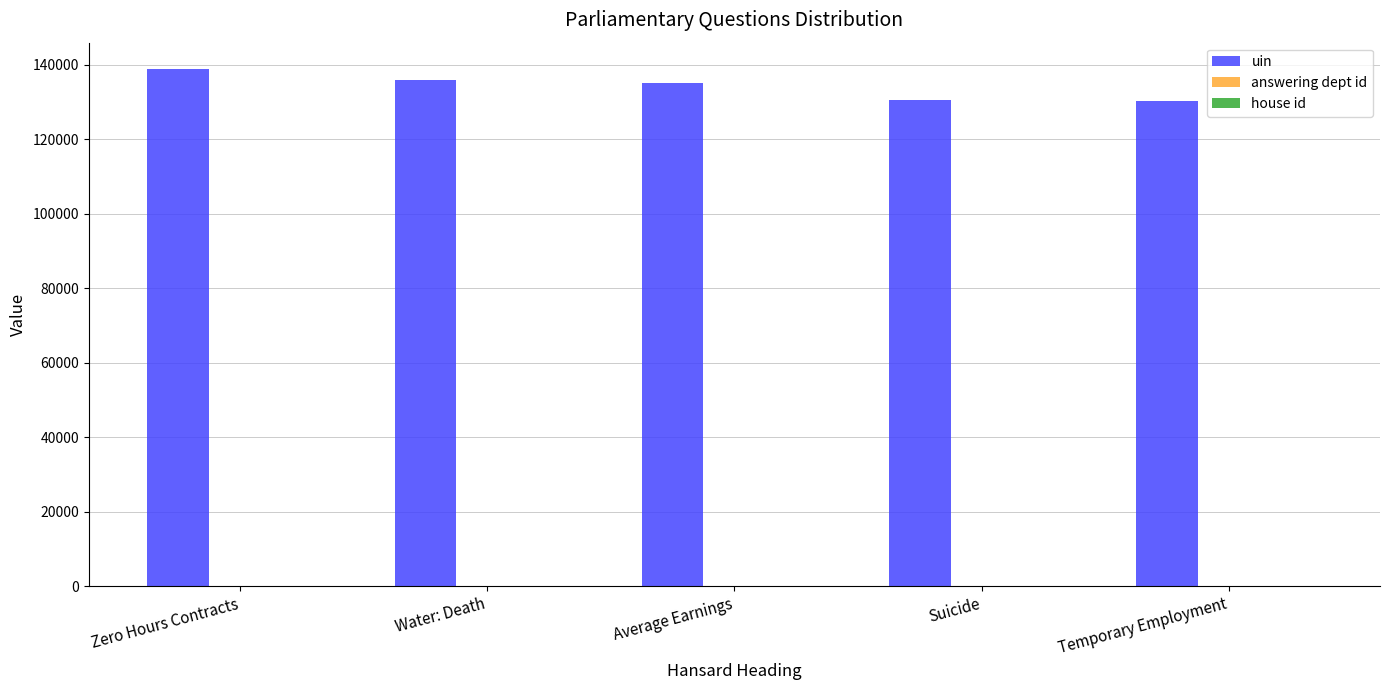

Which series has the widest spread of values?

uin